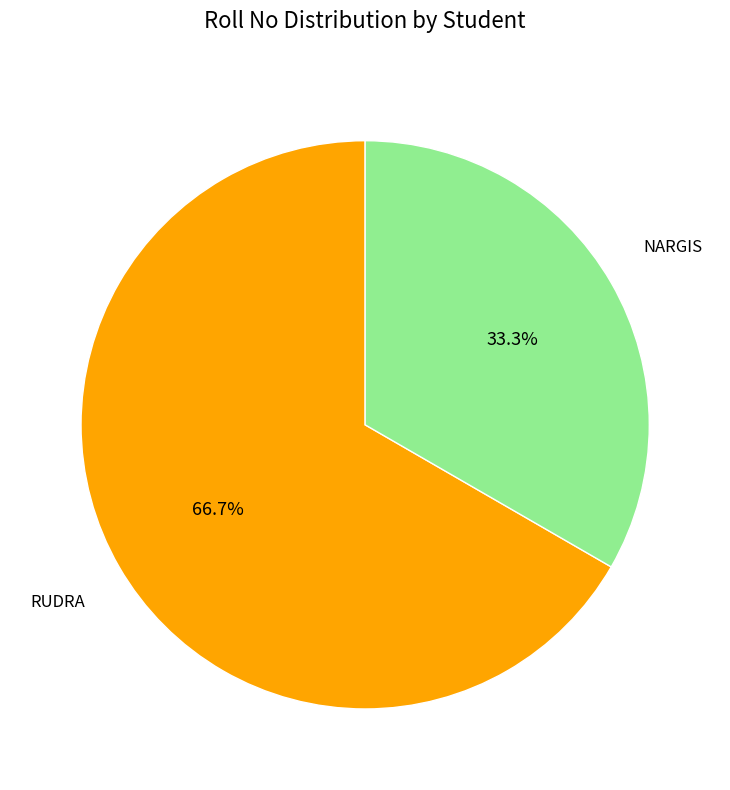

How many slices are in this pie chart?

2